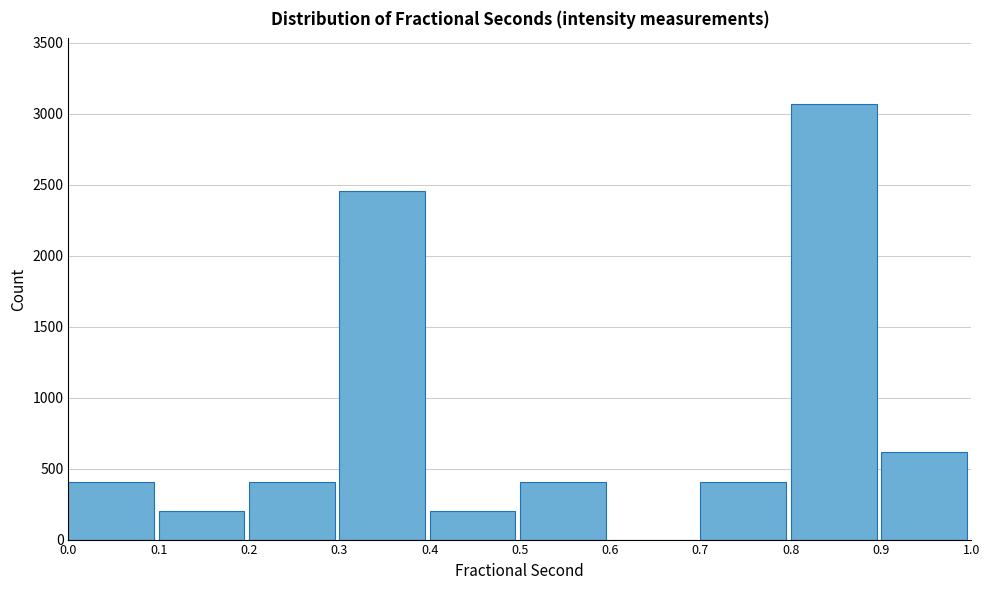

Over which range of the x-axis is the bar tallest?

0.8 to 0.9